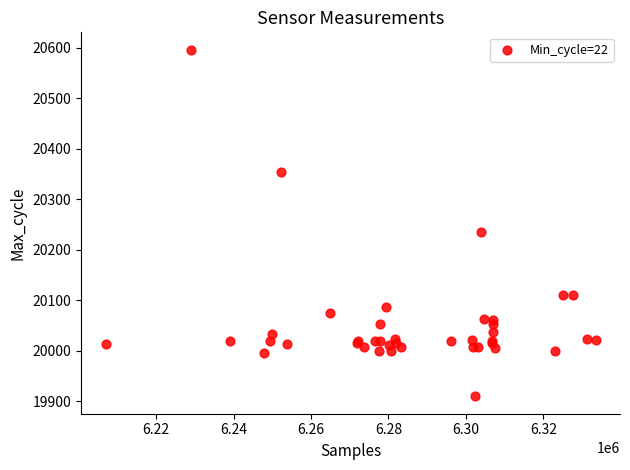

What Y value in the scatter plot is closest to 20253?

20236